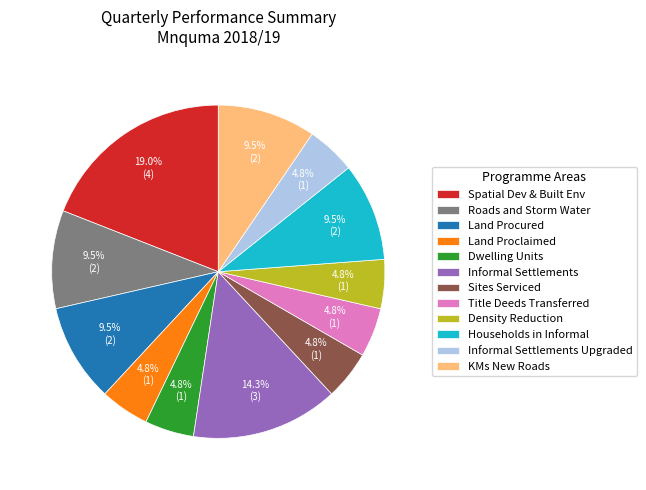

Does Density Reduction account for over 50% of the chart?

No